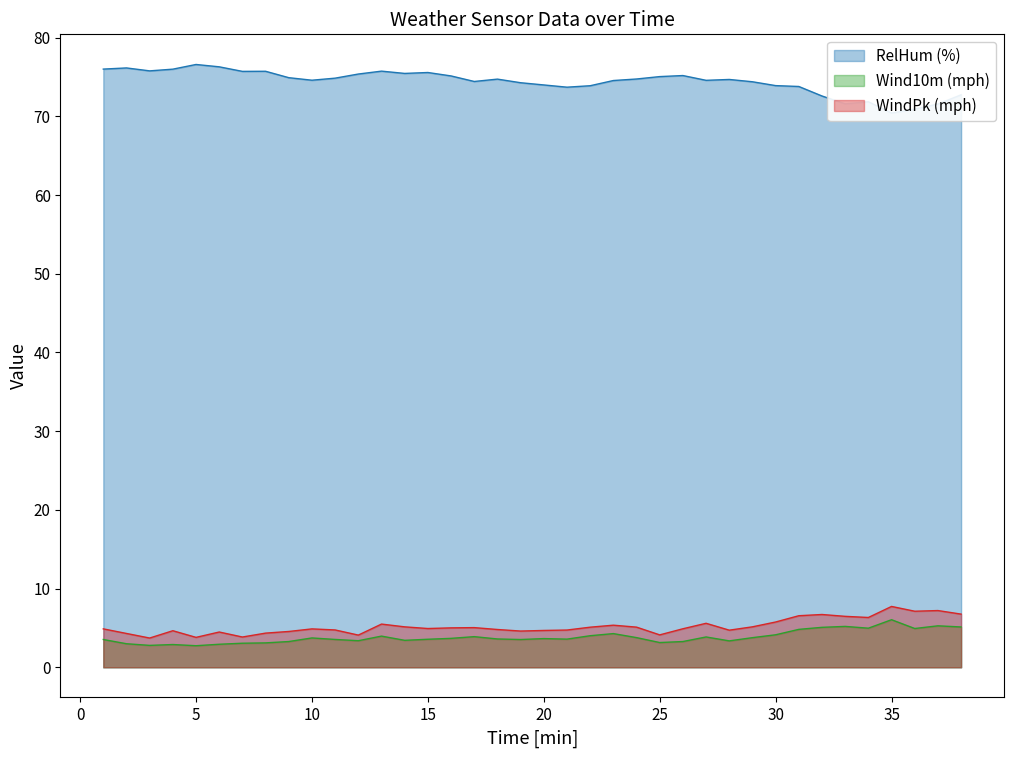

What is the approximate value of WindPk at 5?

3.7